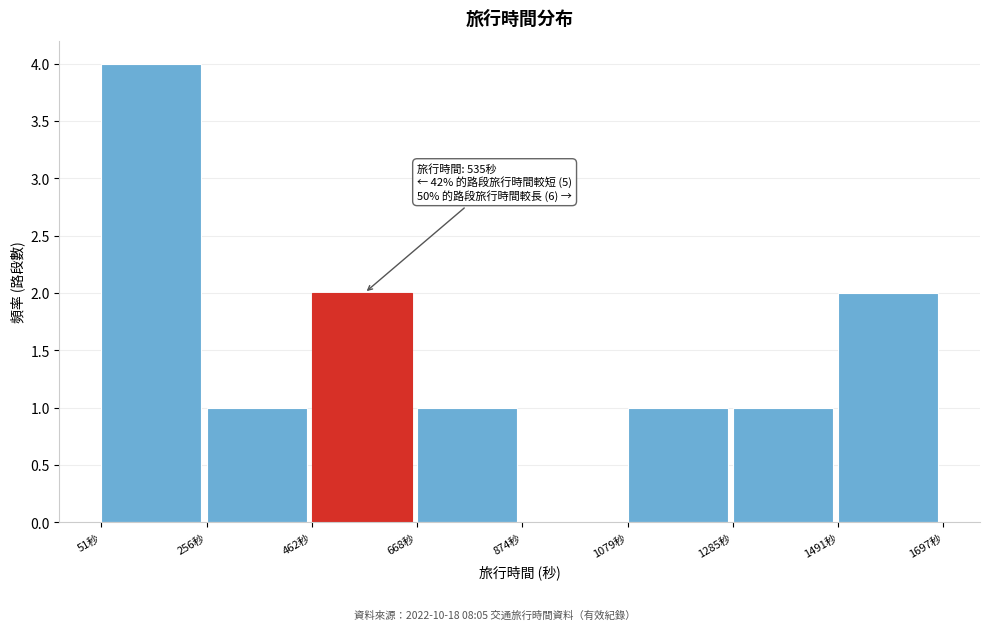

Over which range of the x-axis is the bar tallest?

50 to 250